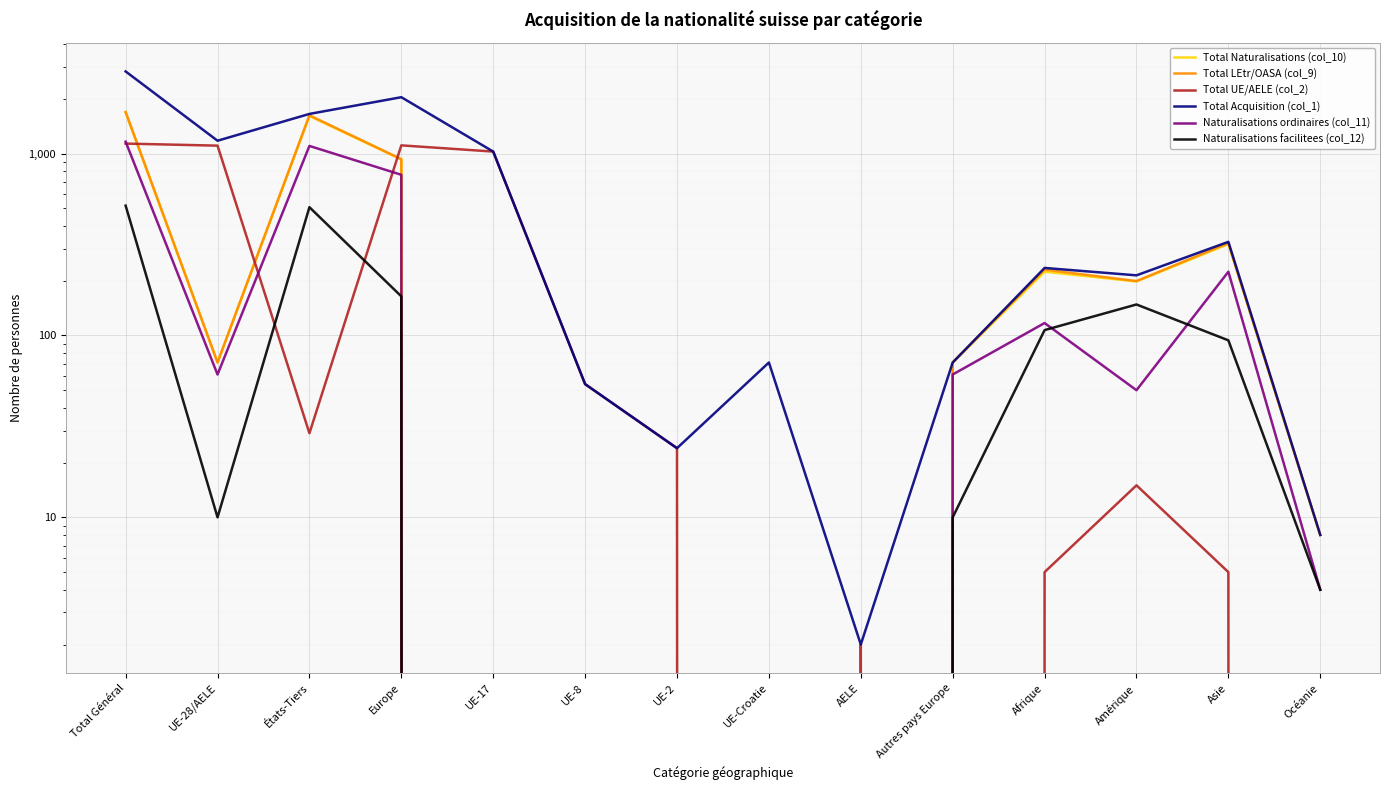

What is the value of the Total UE/AELE (col_2) point at the 9th from the left?

2